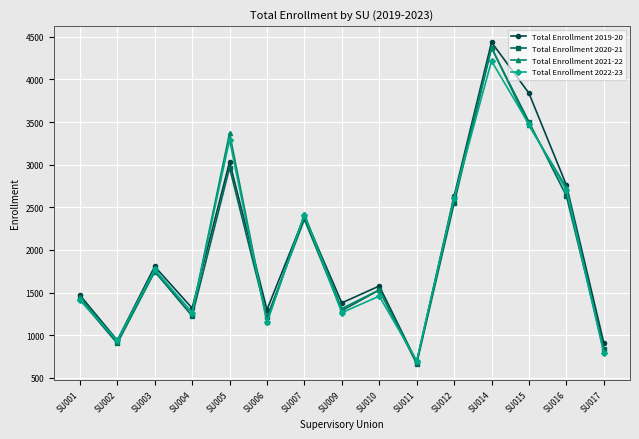

What is the difference between the maximum and minimum values in the Total Enrollment 2021-22 series?

3688